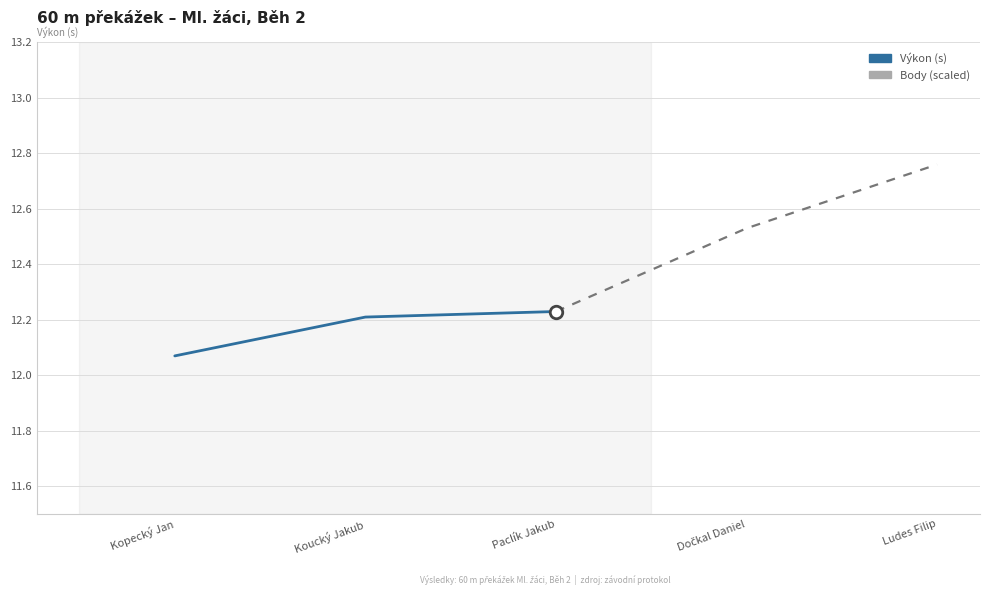

Reading left to right, what are all the values shown in this chart?

Výkon: 12.1	12.2	12.2
Body (×0.1 scale): 218.0	201.0	199.0